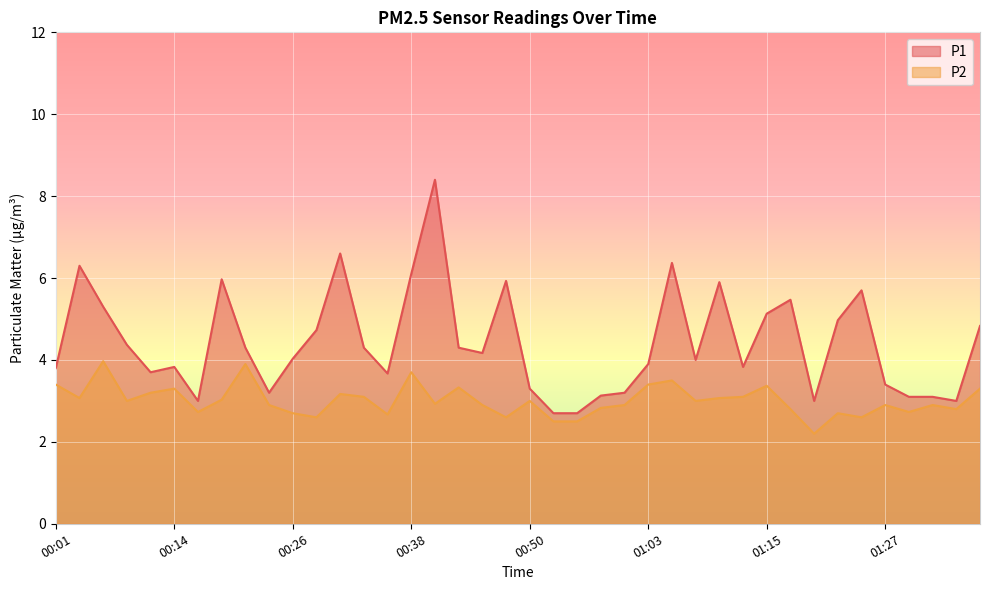

How many lines are shown in the chart?

2